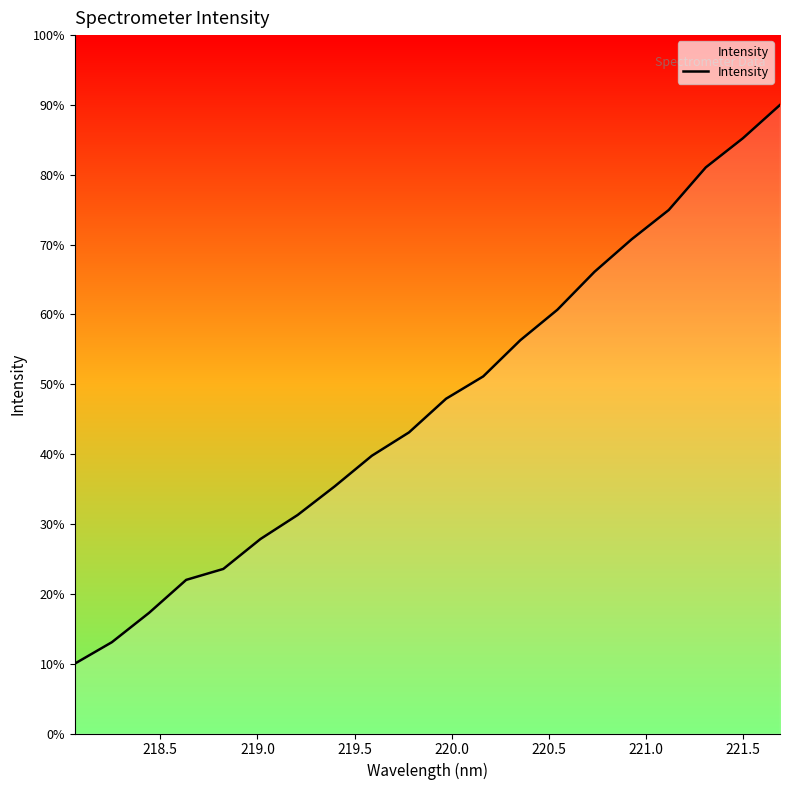

What is the maximum value shown in the chart?

90.0